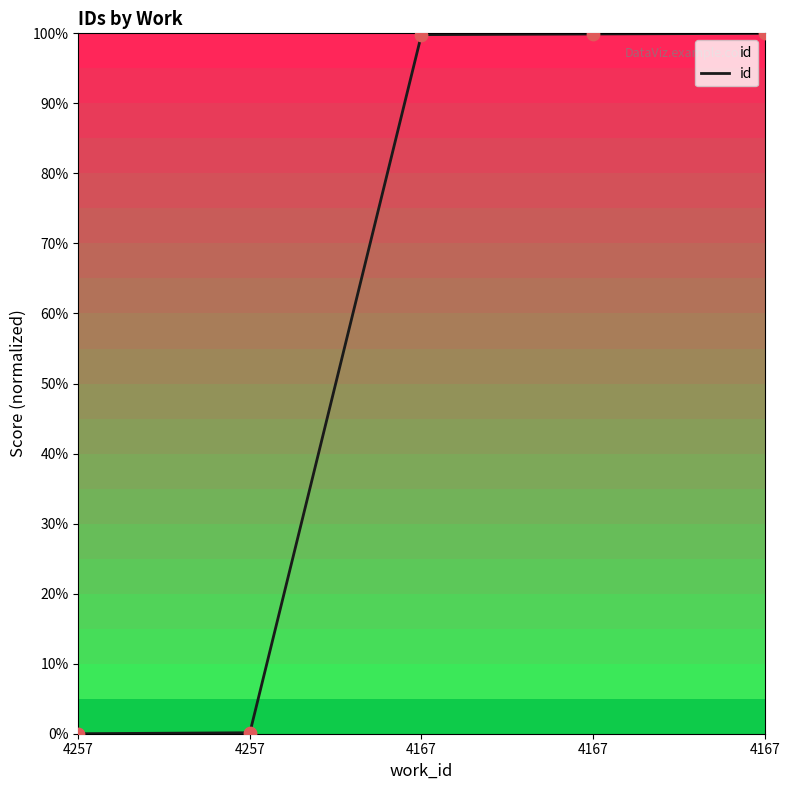

What is the change in value from 4257 to 4167?

+99.8